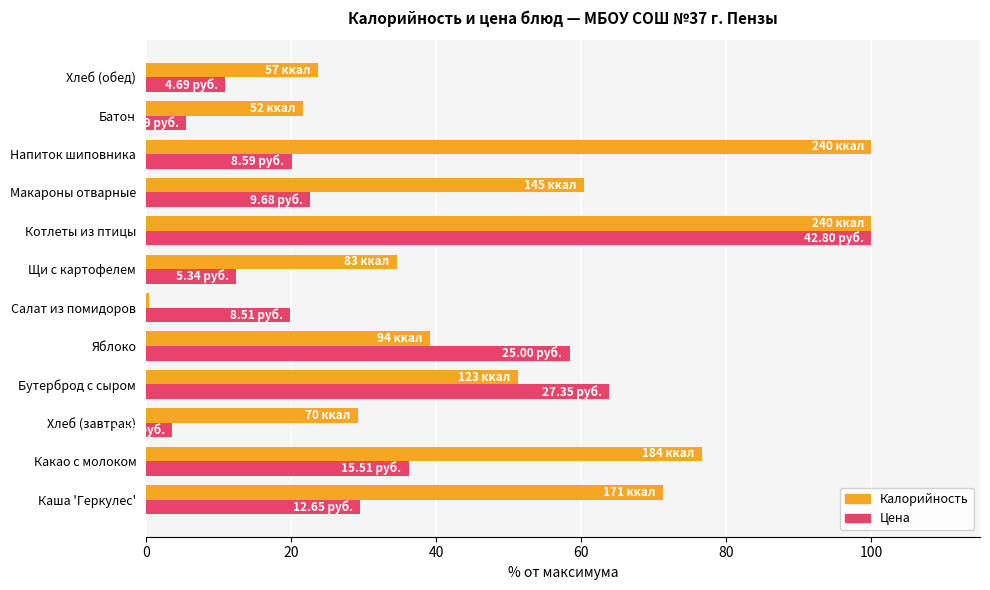

What is the difference between the maximum and minimum values in the Цена series?

96.4